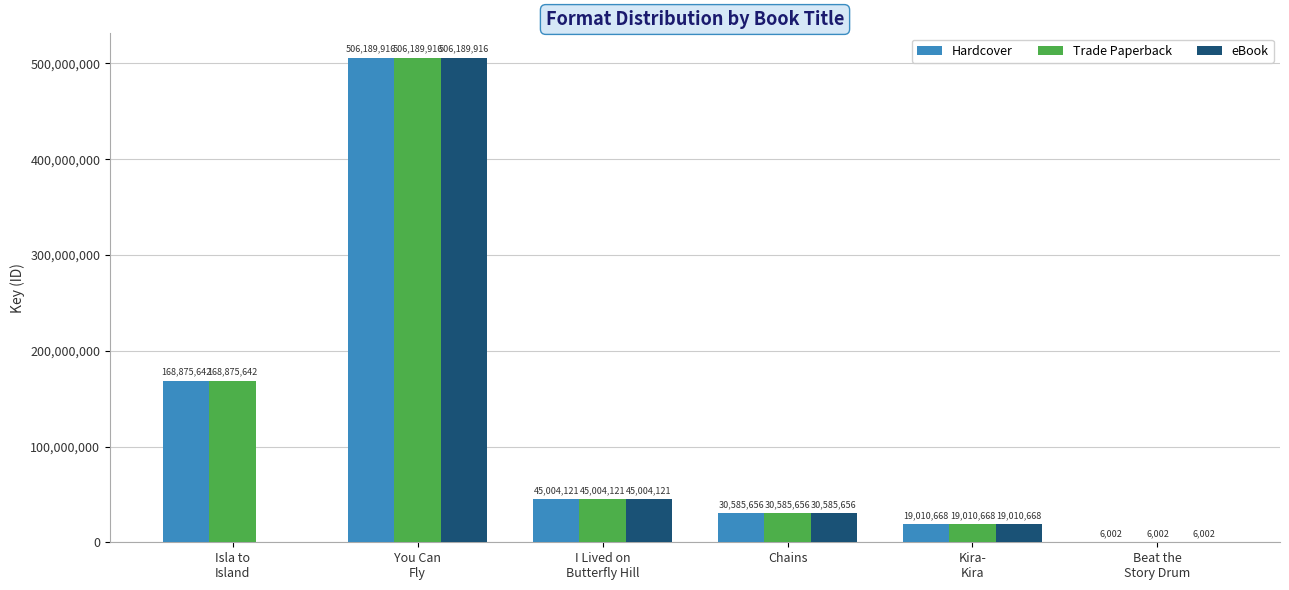

True or false: Hardcover has a value of 47766505 at Chains.

False